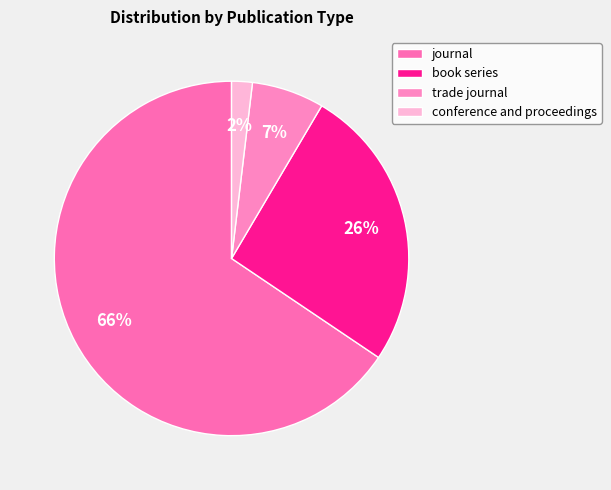

How many segments does this pie chart have?

4